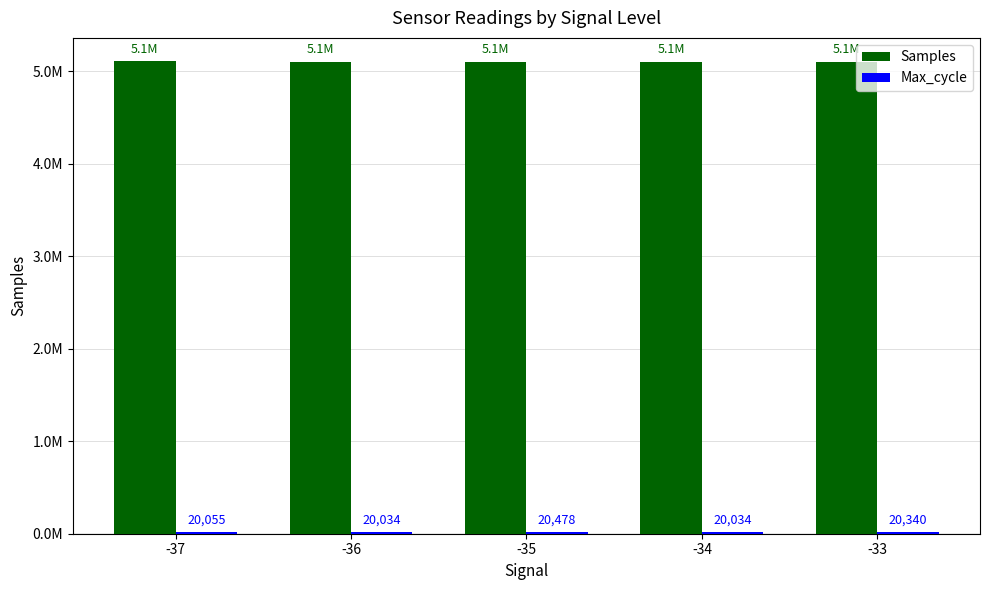

List the series in order of their overall mean, lowest first.

Max_cycle, Samples